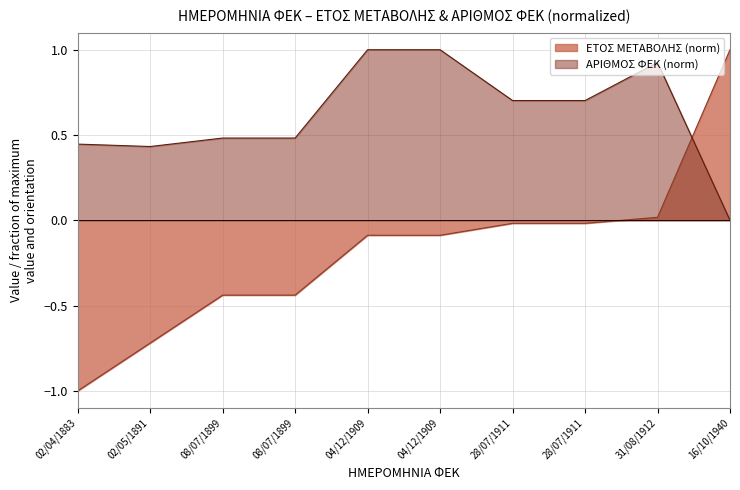

What is the minimum value shown in the chart?

-1.0